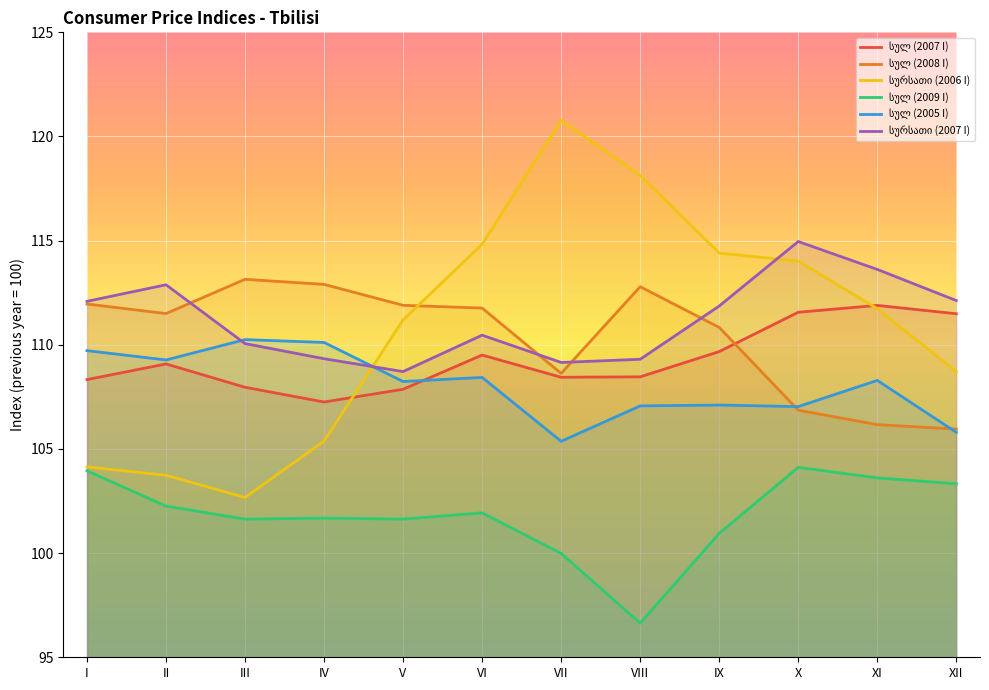

Reading left to right, extract all data points from this chart.

სულ (2007 I): 108.3	109.1	108.0	107.3	107.9	109.5	108.4	108.5	109.7	111.6	111.9	111.5
სულ (2008 I): 112.0	111.5	113.1	112.9	111.9	111.8	108.6	112.8	110.8	106.9	106.2	106.0
სურსათი (2006 I): 104.1	103.7	102.7	105.4	111.2	114.8	120.8	118.1	114.4	114.0	111.7	108.7
სულ (2009 I): 103.9	102.3	101.6	101.7	101.6	101.9	100.0	96.6	100.9	104.1	103.6	103.3
სულ (2005 I): 109.7	109.3	110.2	110.1	108.2	108.4	105.4	107.1	107.1	107.0	108.3	105.8
სურსათი (2007 I): 112.1	112.9	110.1	109.3	108.7	110.5	109.2	109.3	111.9	115.0	113.6	112.1